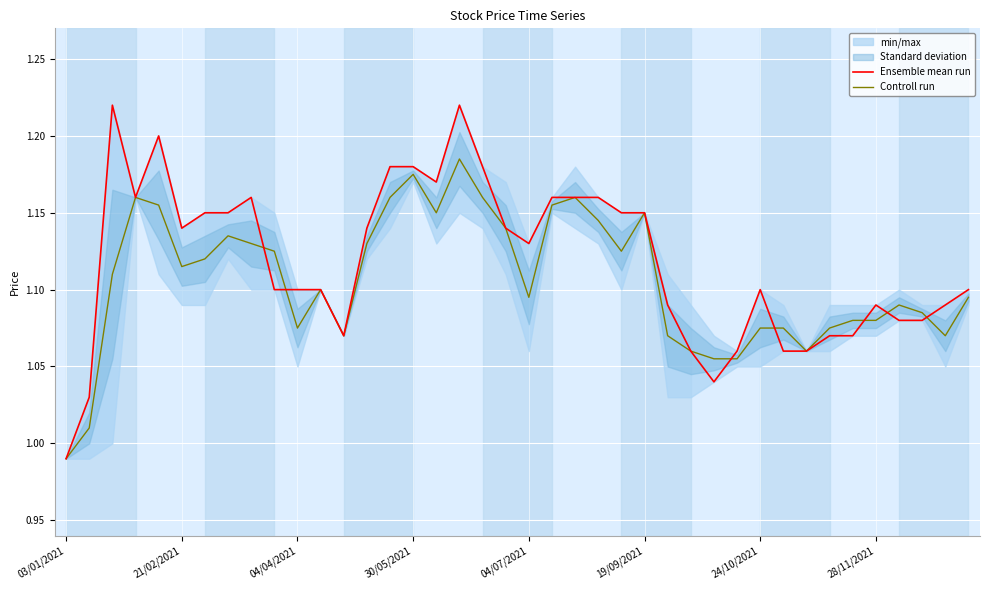

Is the value of Controll run at 19/09/2021 greater than the value of Ensemble mean run at 04/07/2021?

Yes